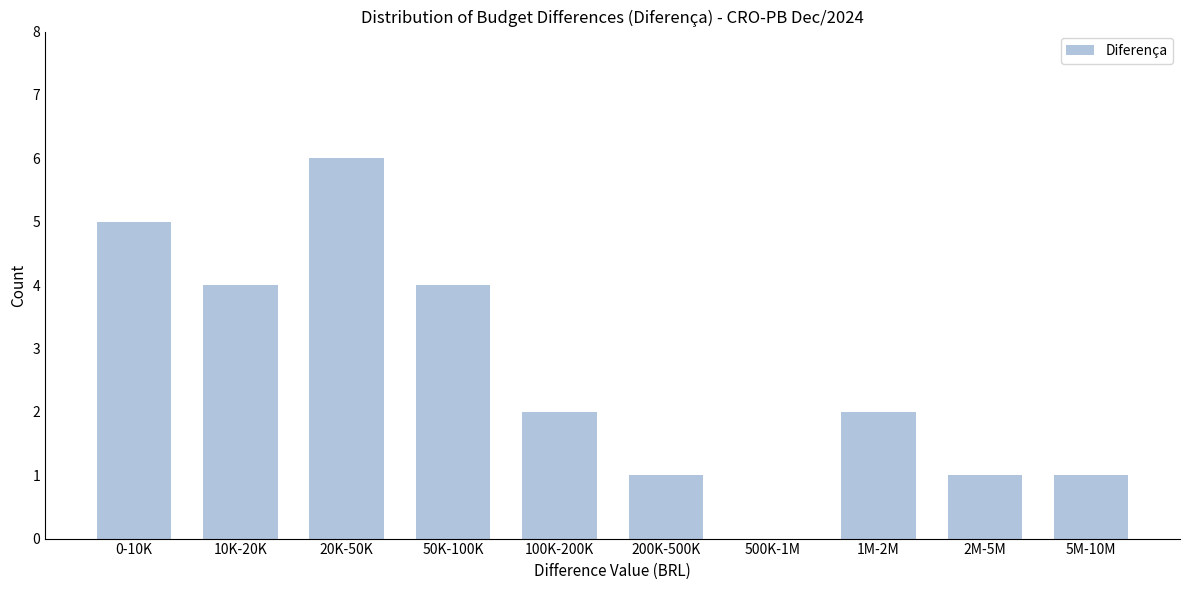

Reading left to right, extract all data points from this chart.

0-10K=5	10K-20K=4	20K-50K=6	50K-100K=4	100K-200K=2	200K-500K=1	500K-1M=0	1M-2M=2	2M-5M=1	5M-10M=1